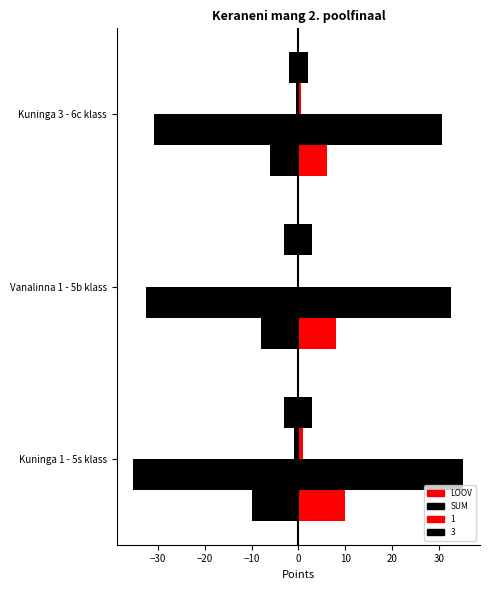

Count the number of categories in the chart.

3